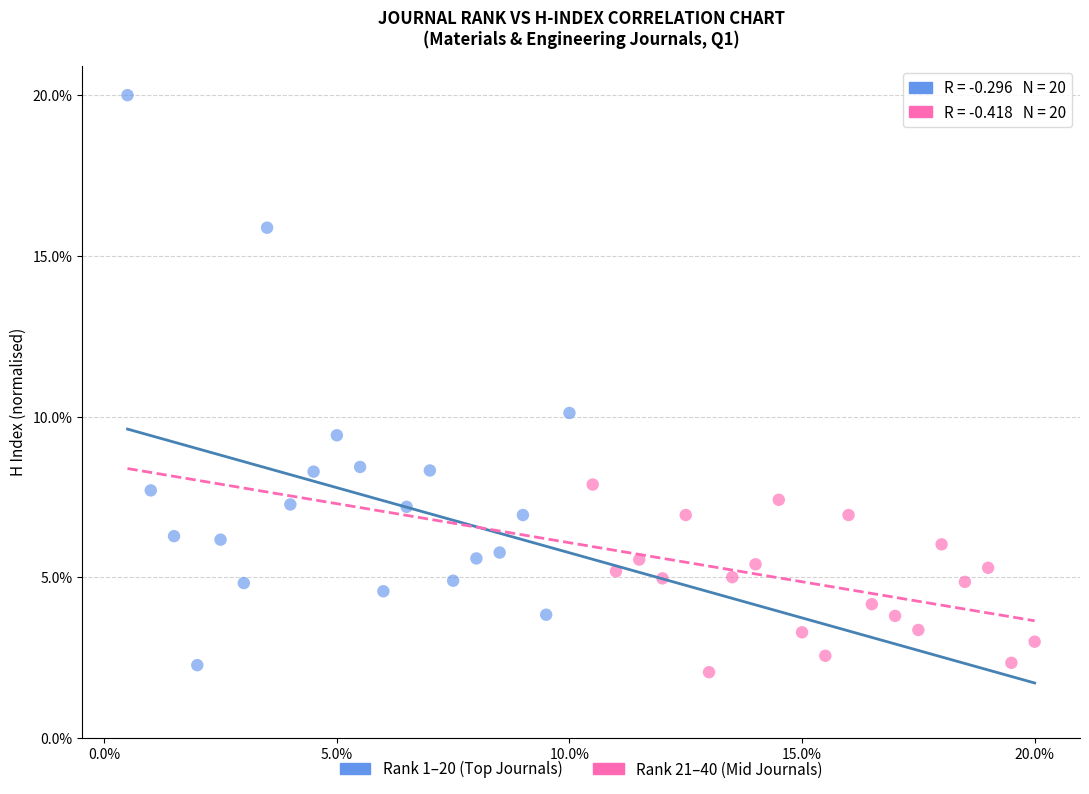

Which series has the largest Y range (max minus min)?

Rank 1–20 (Top Journals)